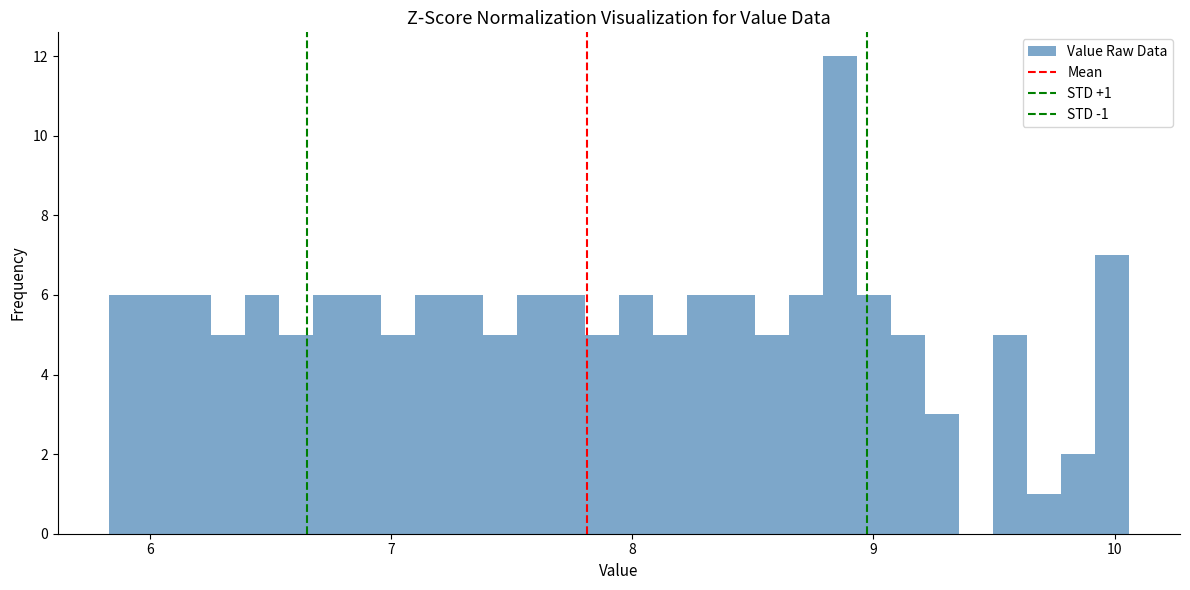

Around what value on the x-axis is the tallest bar? Give the approximate position of its centre, as read against the axis.

8.9